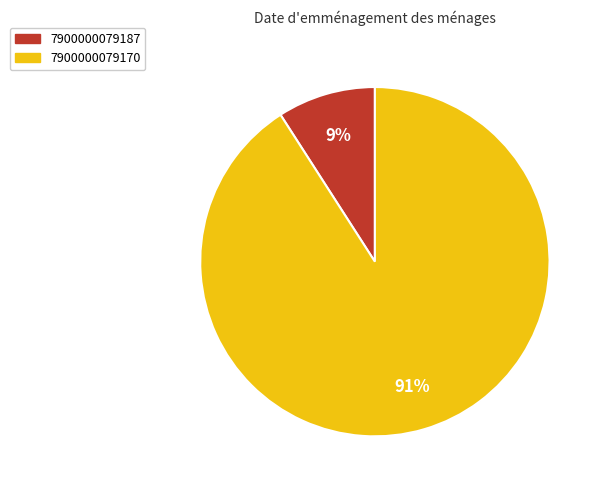

Between 7900000079170 and 7900000079187, which is larger?

7900000079170